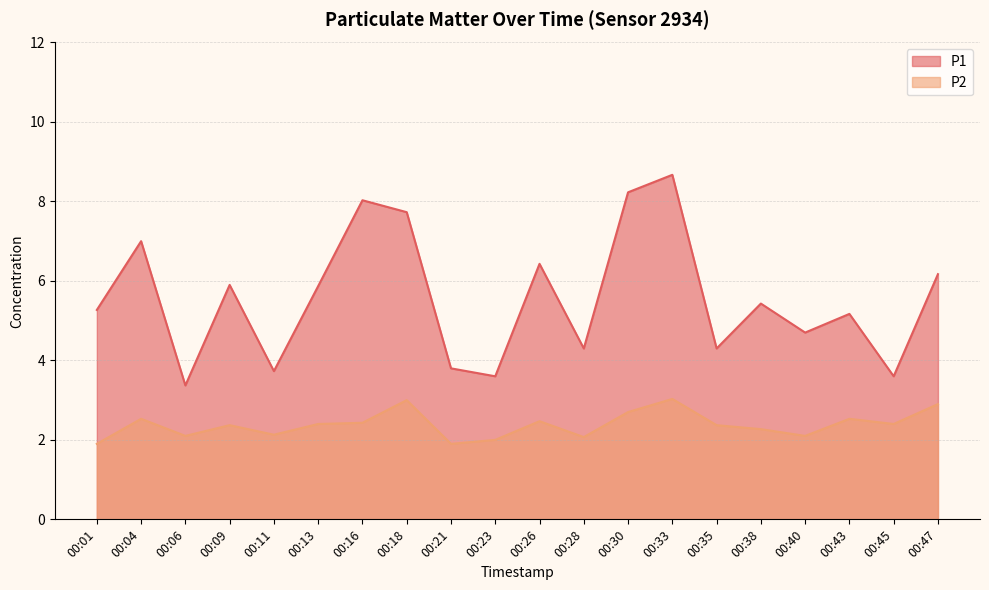

Where is P2 nearest to the value 2?

00:23